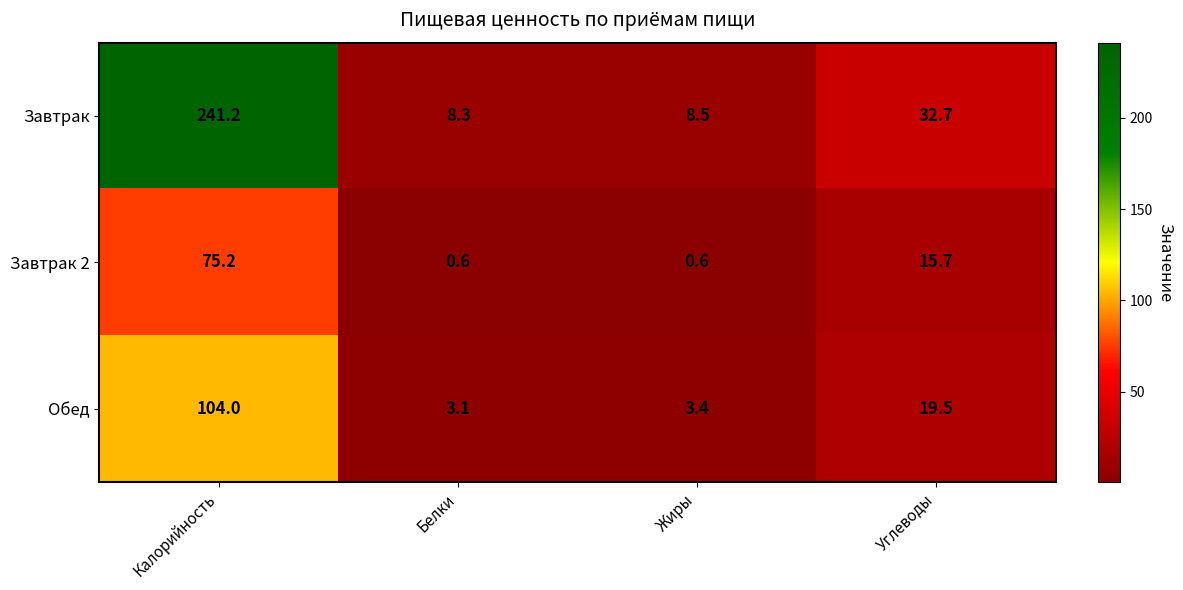

At which label is Завтрак closest to 124?

Углеводы